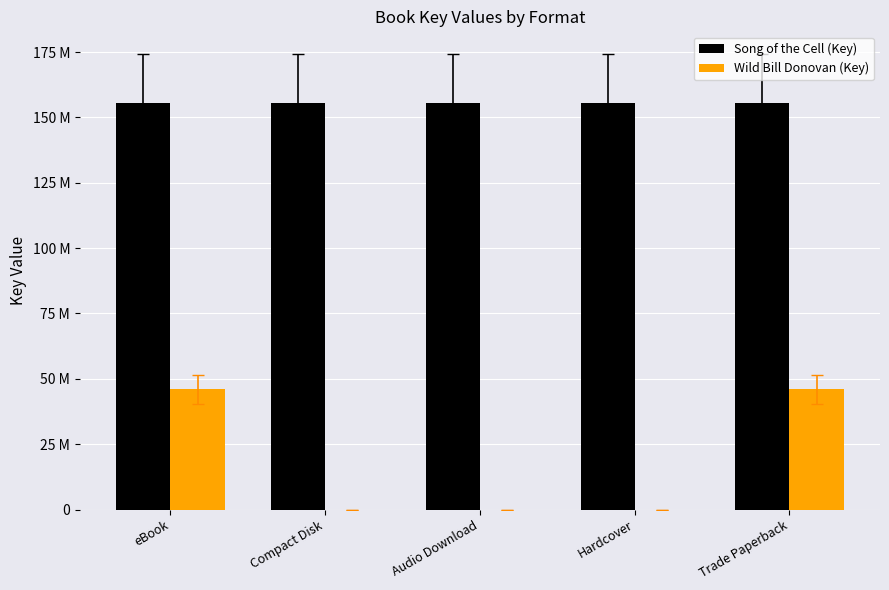

Are the bars horizontal?

No